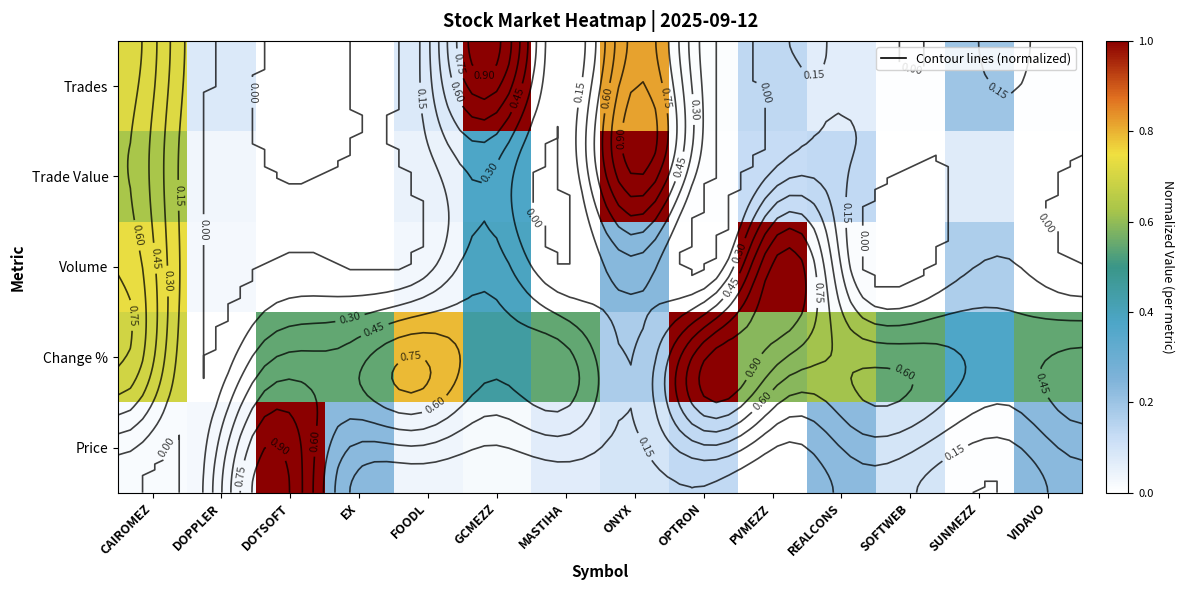

How many series are shown in this chart?

5